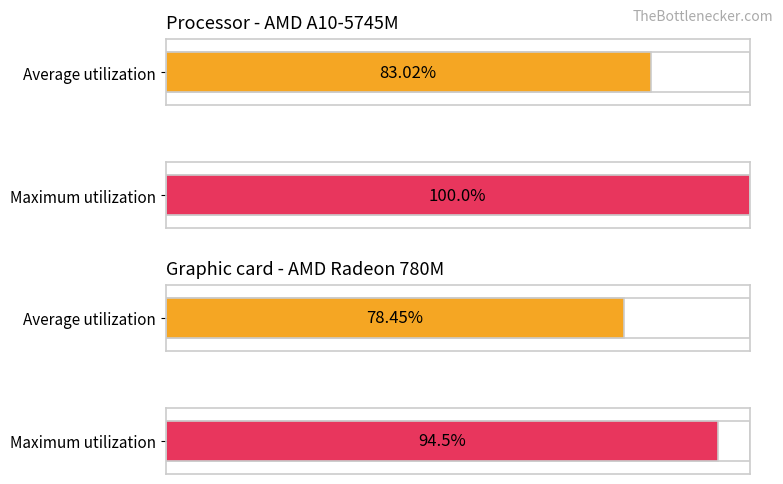

The value of Maximum utilization at 6 is 15.2. True or false?

False